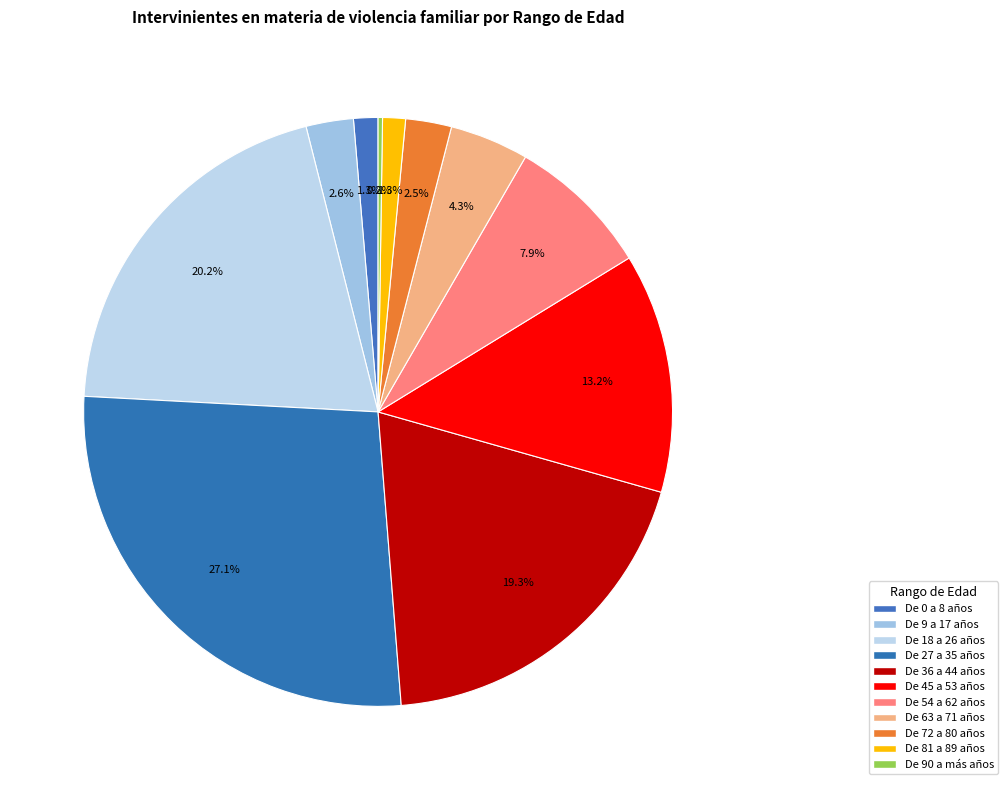

To the nearest percent, what percentage of the pie is De 45 a 53 años?

13%